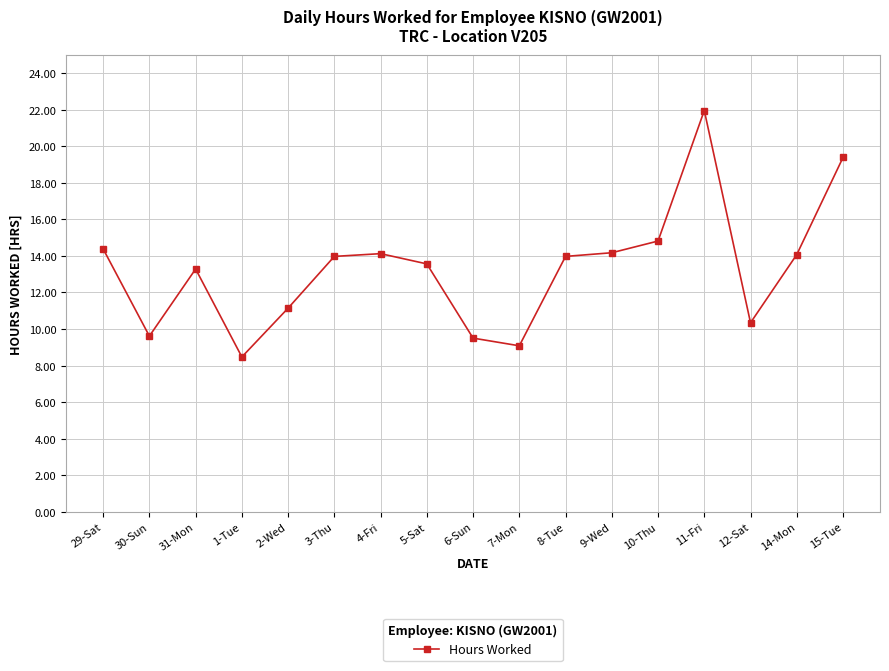

At which category does the data reach its first local peak?

31-Mon